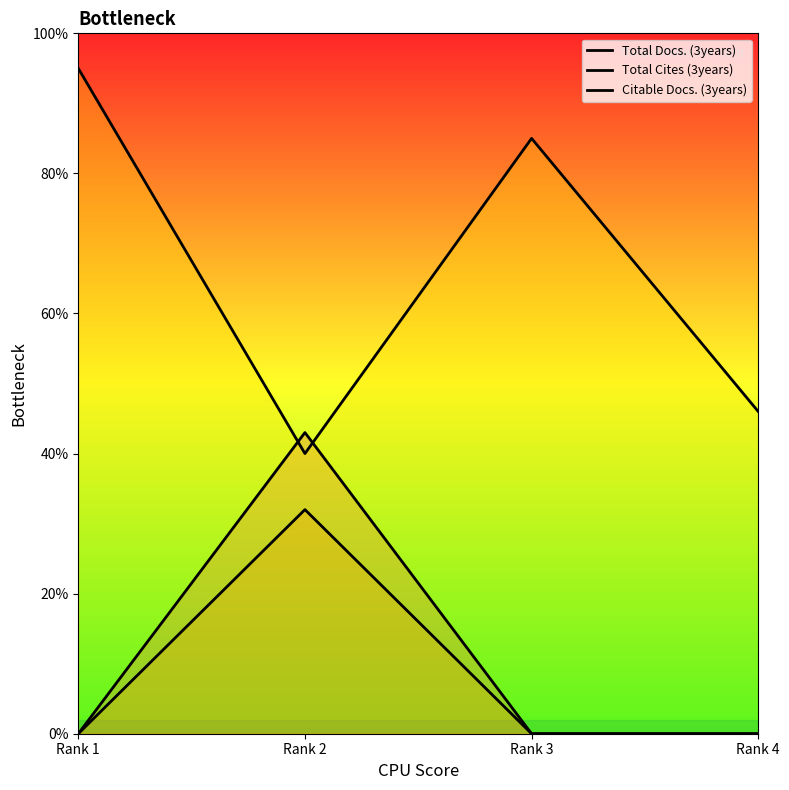

What is the total value across all series at Rank 4?

46